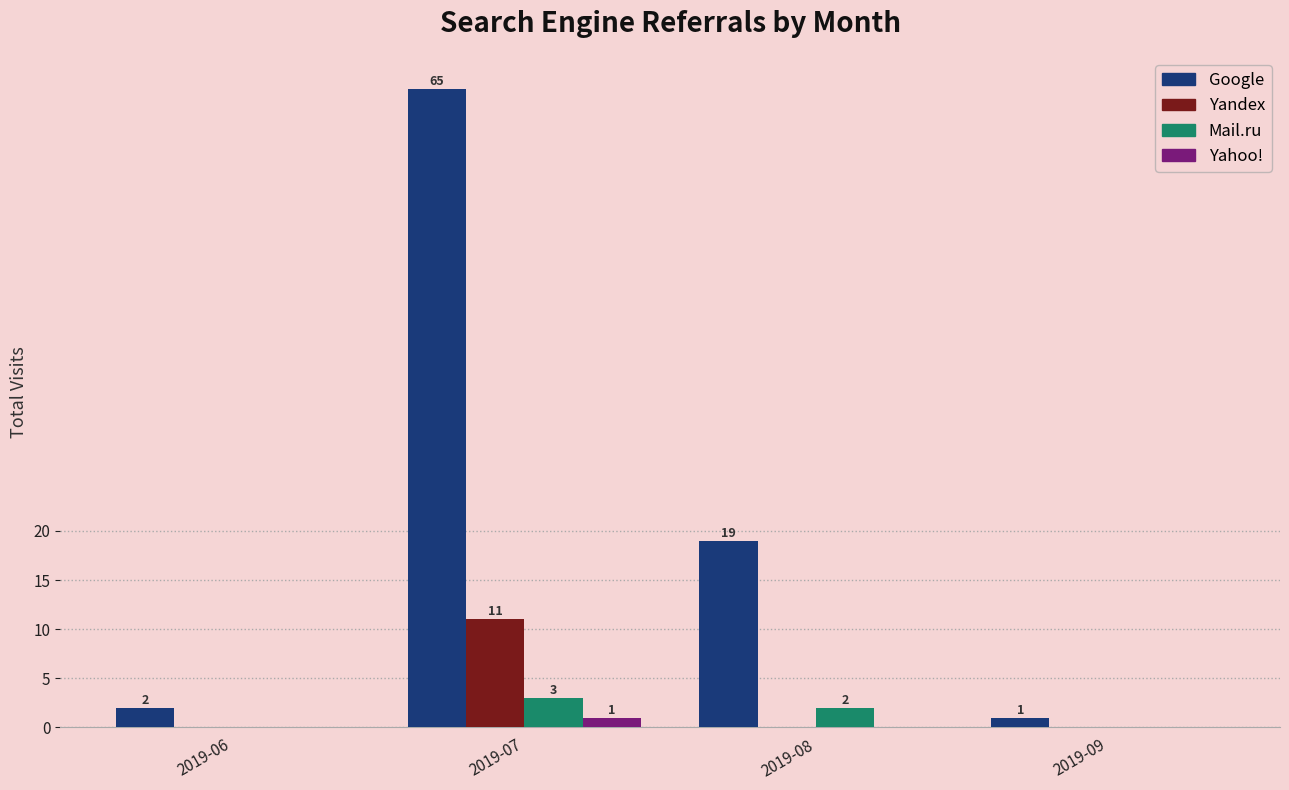

Which series has the largest total across all categories?

Google